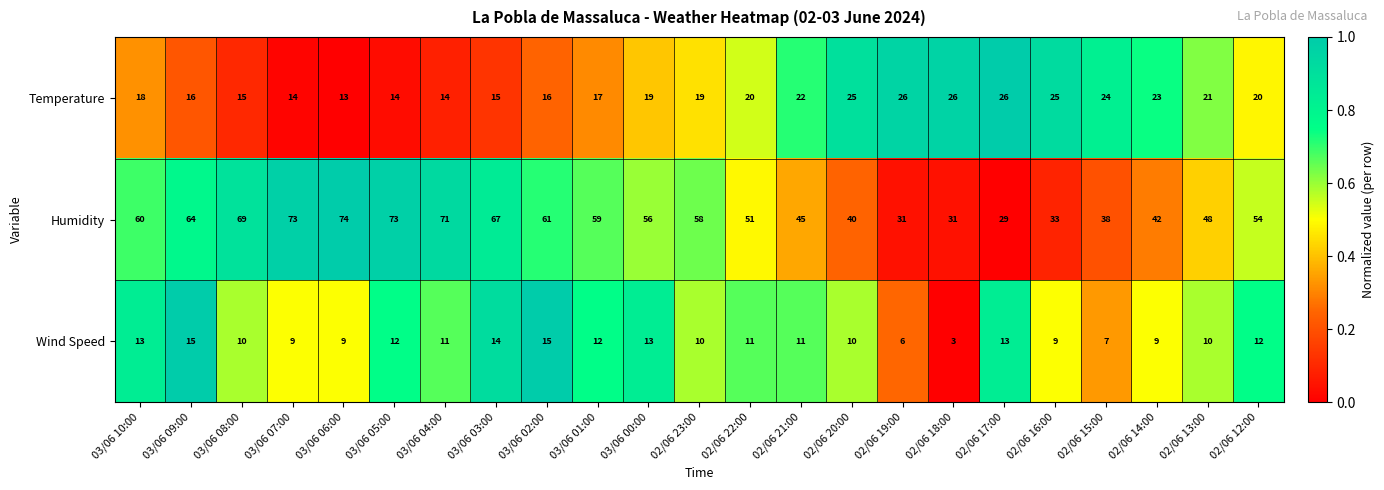

Between 03/06 10:00 and 02/06 17:00, which series saw the biggest shift?

Humidity